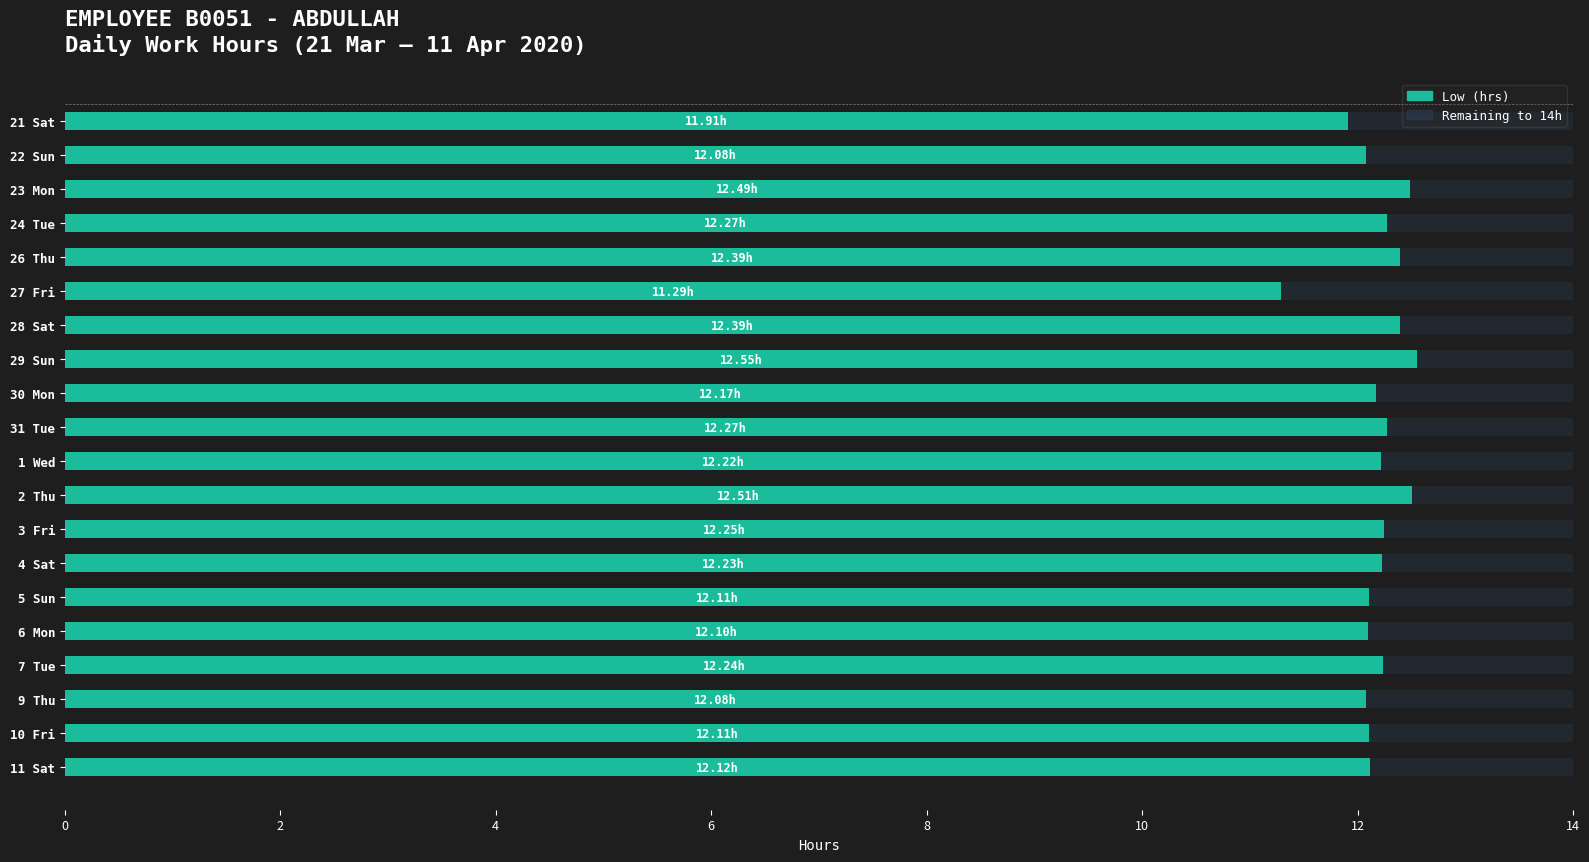

What are all the series names shown in the legend?

Low (hrs), Remaining to 14h